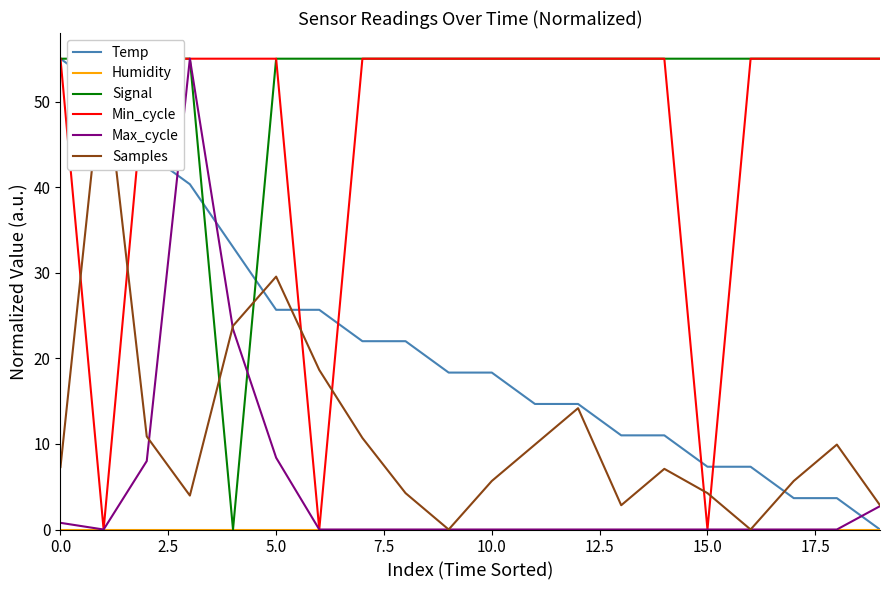

Which series has the largest range (max minus min)?

Temp